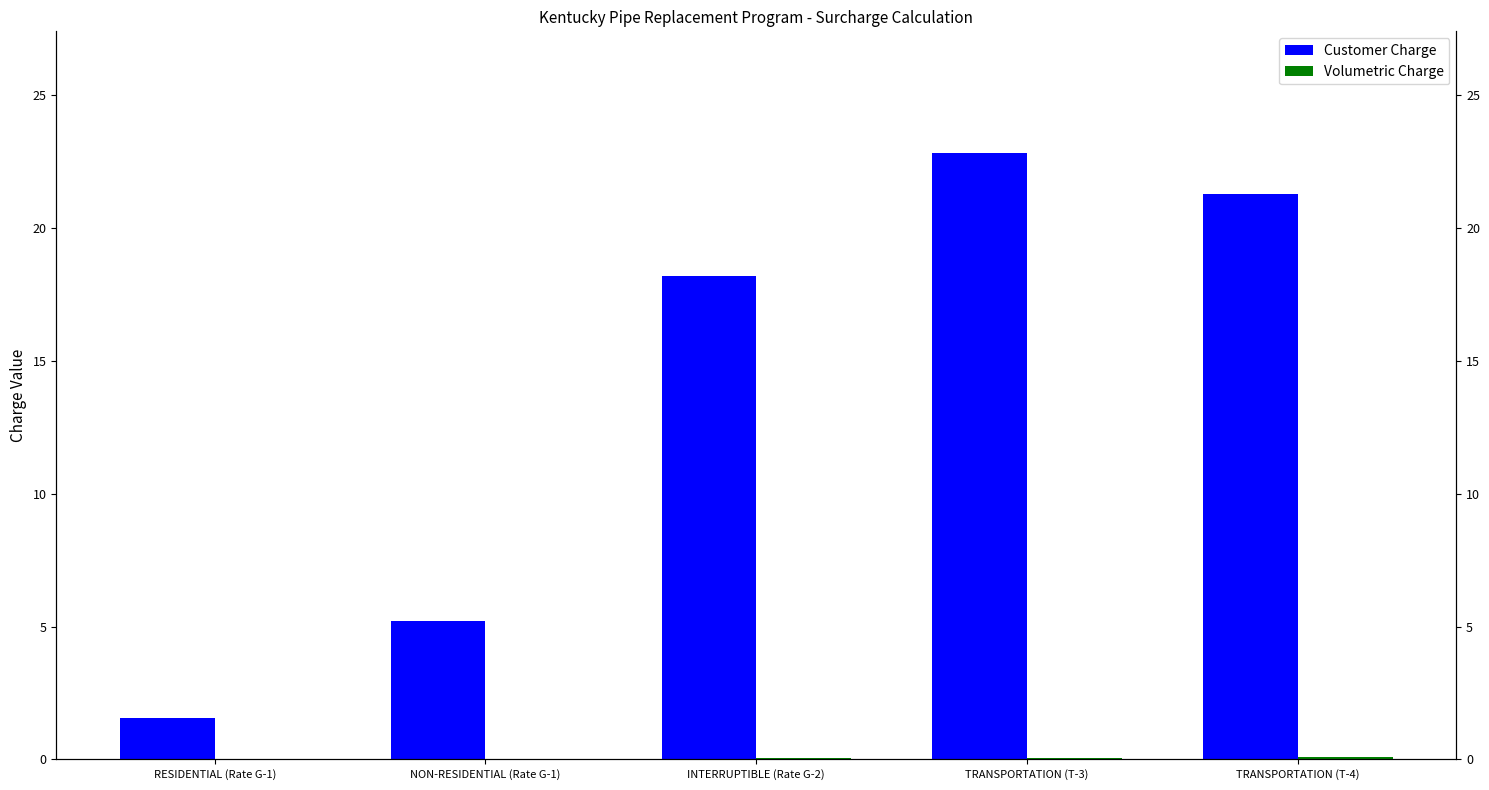

What is the difference between the Volumetric Charge values at RESIDENTIAL (Rate G-1) and INTERRUPTIBLE (Rate G-2)?

0.1